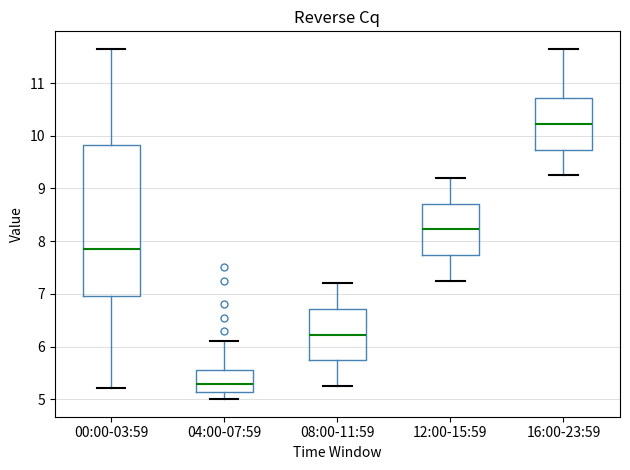

Reading left to right, read every box against the y-axis: the position of its median line, the range the box covers, and the ends of its whiskers. The values are not printed on the chart, so give them approximately, as read against the axis.

00:00-03:59: median 7.9, box 7.0 to 9.8, whiskers 5.2 to 11.7
04:00-07:59: median 5.3, box 5.1 to 5.6, whiskers 5.0 to 6.1
08:00-11:59: median 6.2, box 5.7 to 6.7, whiskers 5.3 to 7.2
12:00-15:59: median 8.2, box 7.7 to 8.7, whiskers 7.3 to 9.2
16:00-23:59: median 10.2, box 9.7 to 10.7, whiskers 9.3 to 11.7